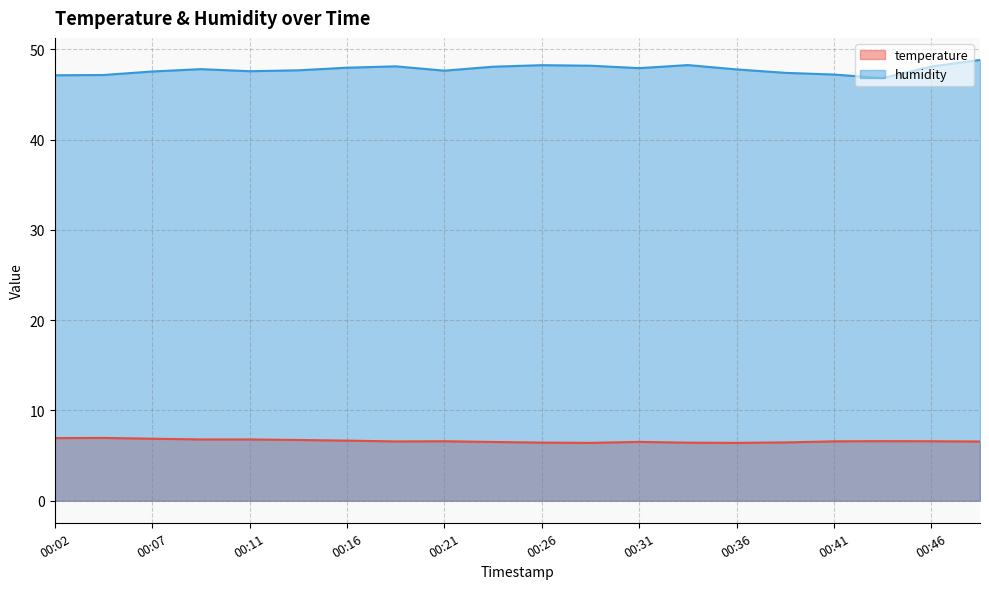

Is it true that temperature equals 2.4 at 00:43?

False